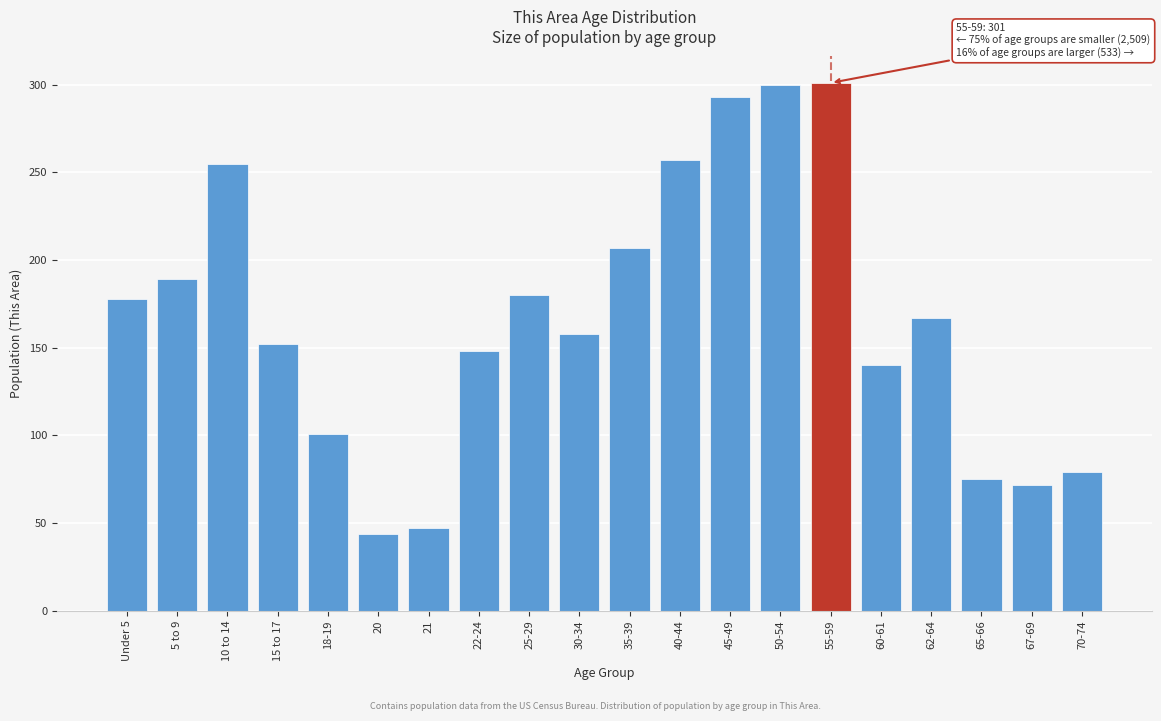

Approximately how many times larger is the value at 70-74 compared to 22-24?

0.5